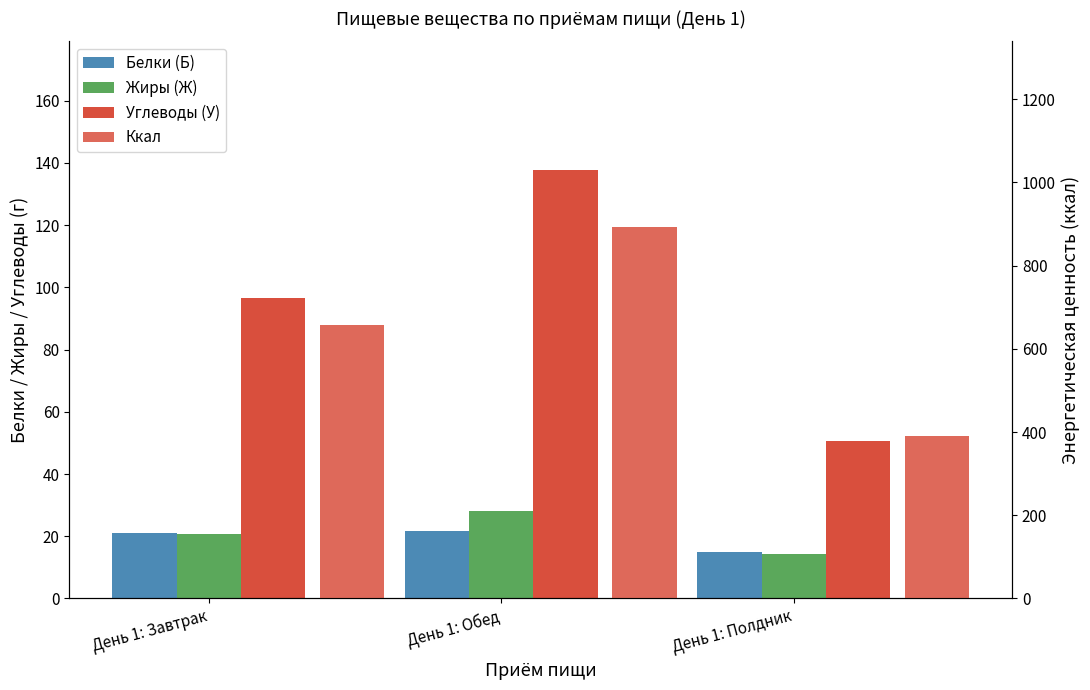

What is the value of the Ккал bar at the 1st from the left?

656.9